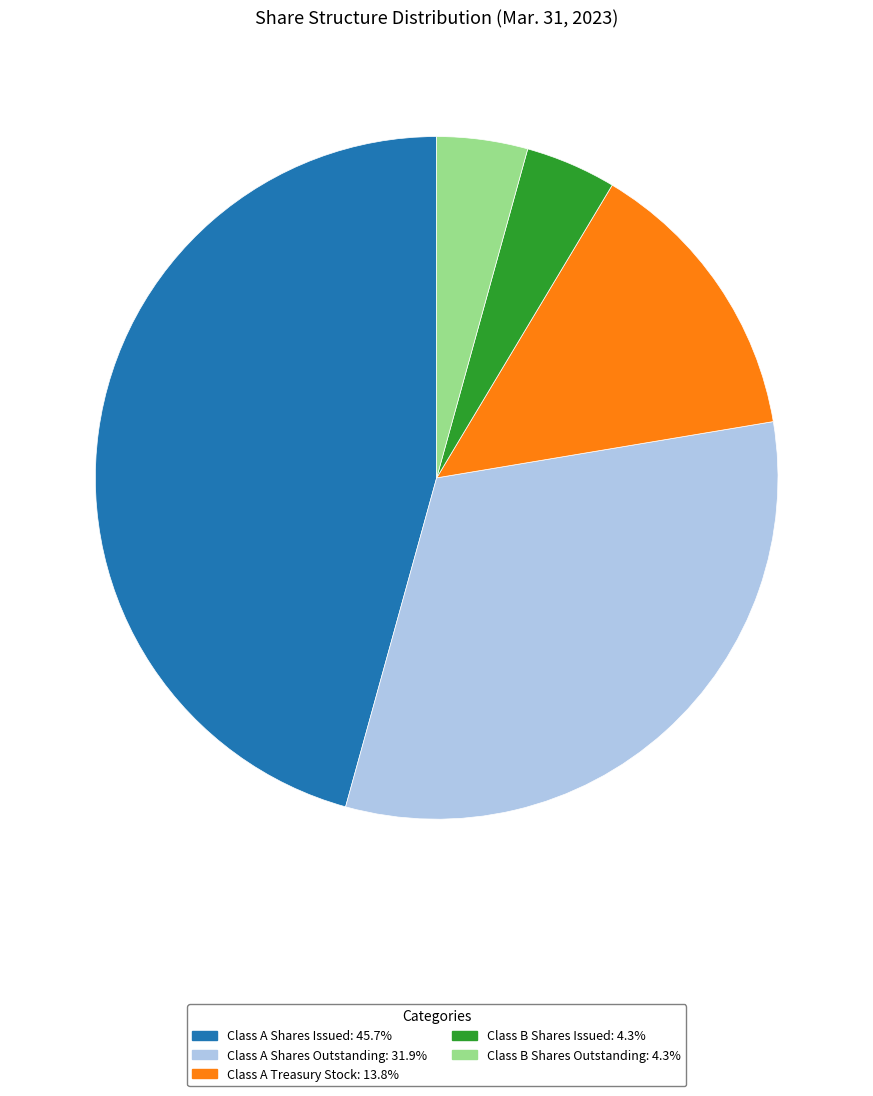

Is it true that Class B Shares Issued is 12% of the pie?

False